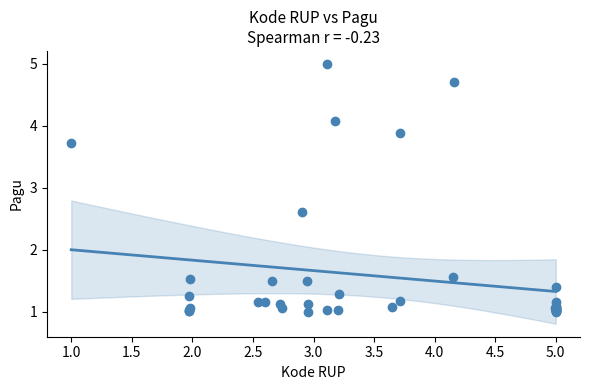

What Y value in the scatter plot is closest to 3?

2.6